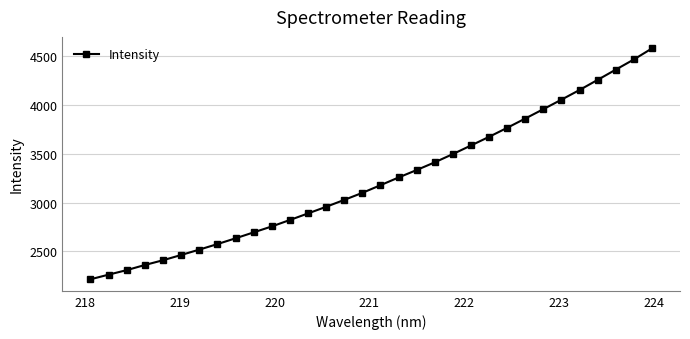

What is the minimum value shown in the chart?

2215.5